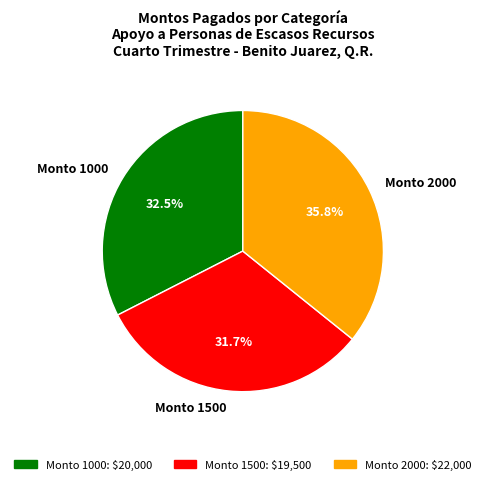

Is the sum of Monto 1000 and Monto 1500 greater than half?

Yes